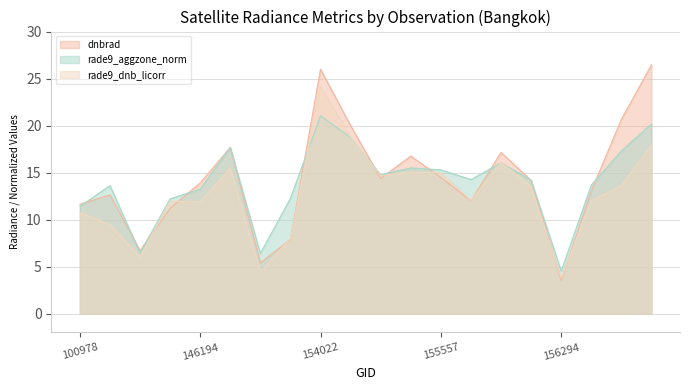

What is the difference between the highest and lowest values at 155739?

2.3